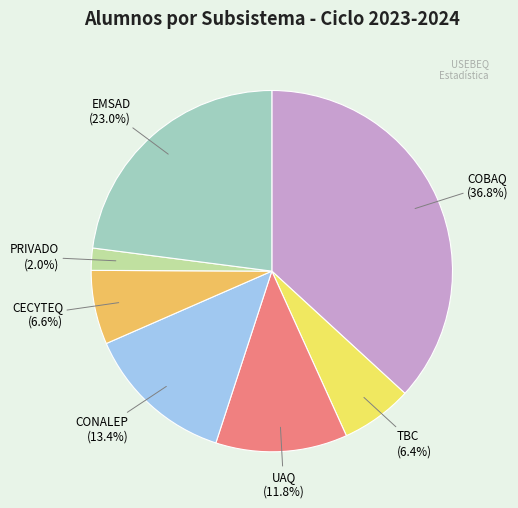

How many slices are in this pie chart?

7